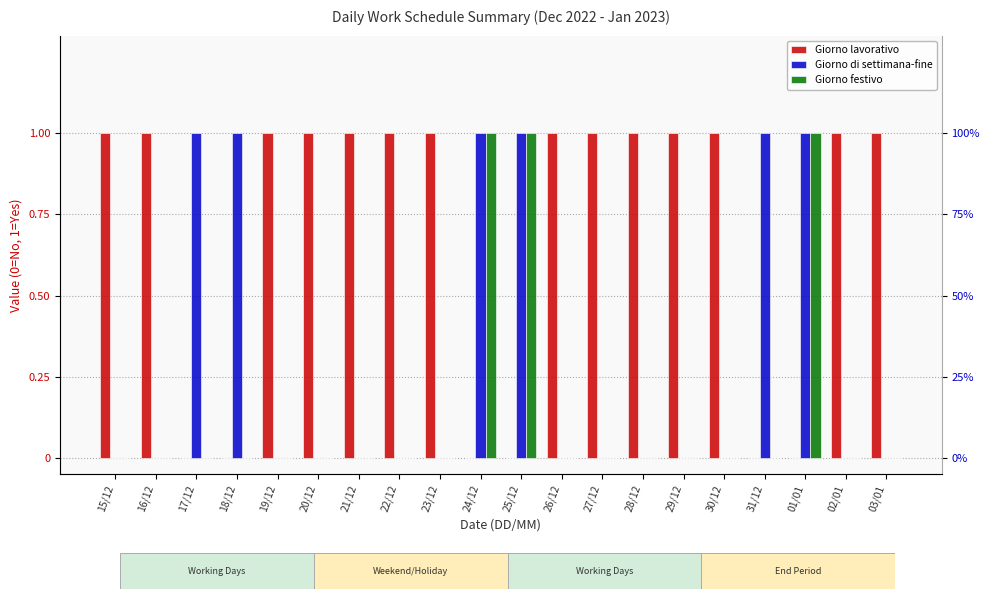

Is it true that Giorno di settimana-fine equals -1 at 03/01?

False